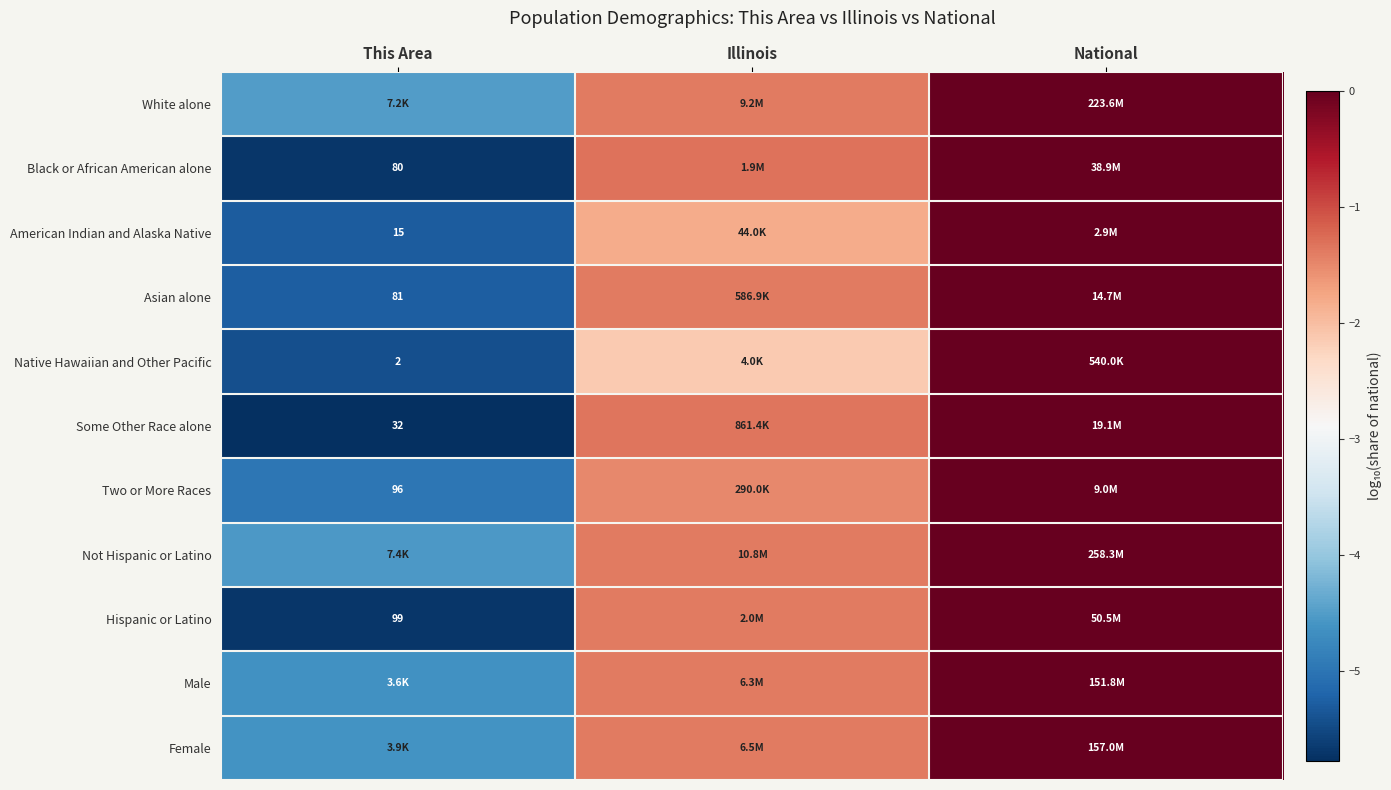

Which label corresponds to the largest value in the chart?

National